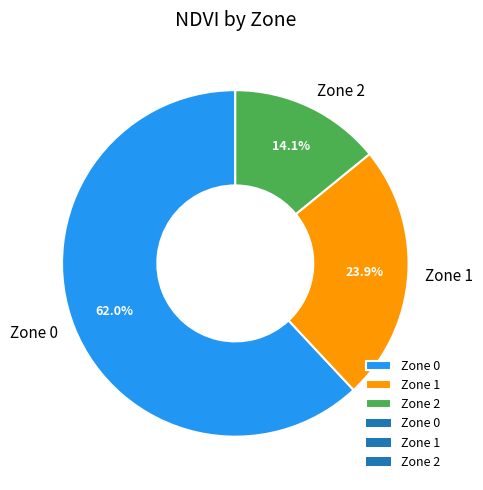

What percentage do Zone 0 and Zone 1 together represent?

85.9%